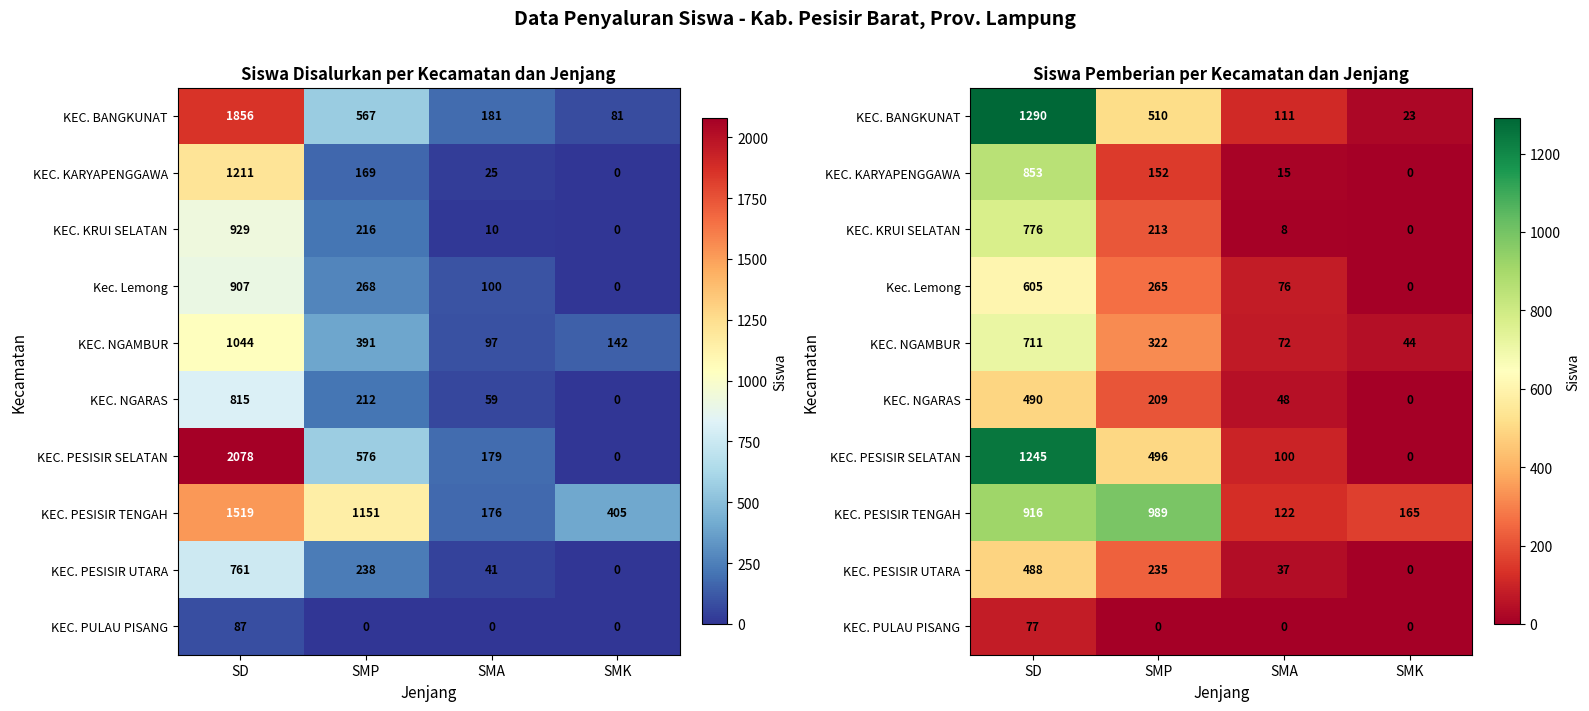

At SMA, list the series in order from smallest to largest.

KEC. PULAU PISANG, KEC. KRUI SELATAN, KEC. KARYAPENGGAWA, KEC. PESISIR UTARA, KEC. NGARAS, KEC. NGAMBUR, Kec. Lemong, KEC. PESISIR SELATAN, KEC. BANGKUNAT, KEC. PESISIR TENGAH